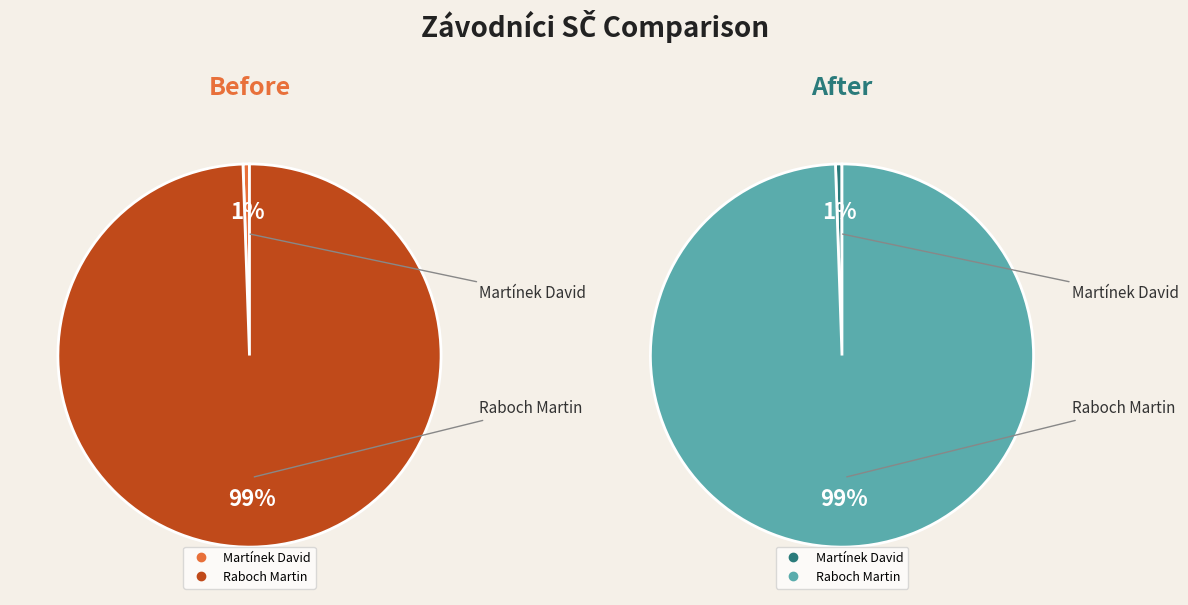

Does Raboch Martin represent more than half of the total?

Yes